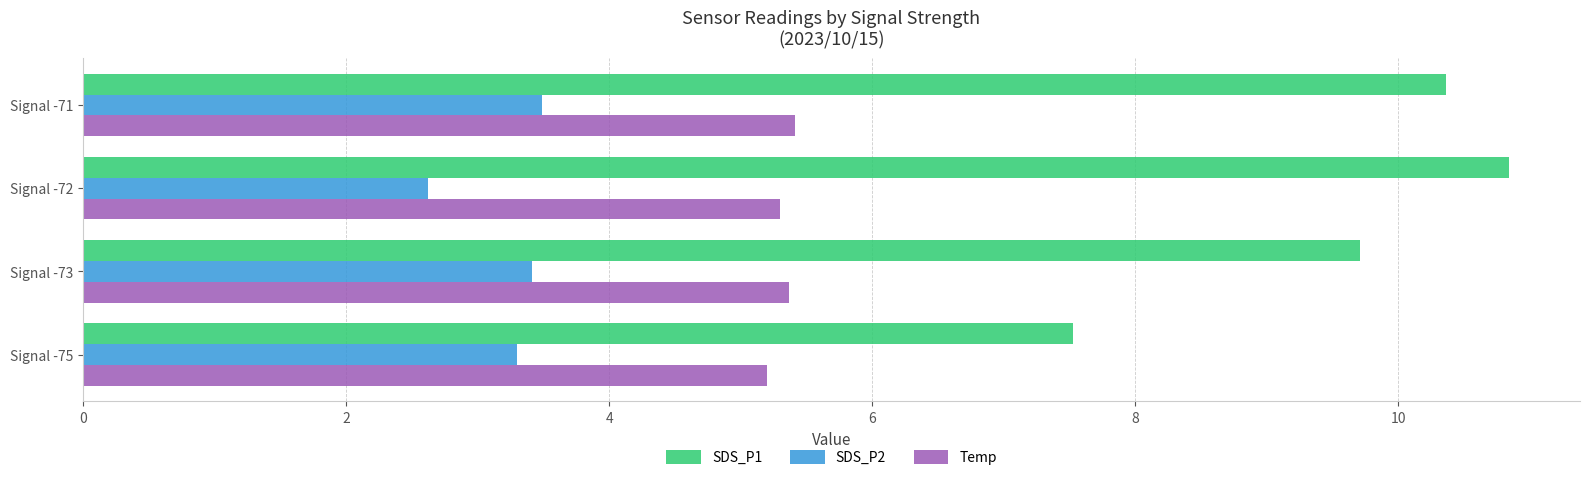

List the series in order of their overall mean, lowest first.

SDS_P2, Temp, SDS_P1